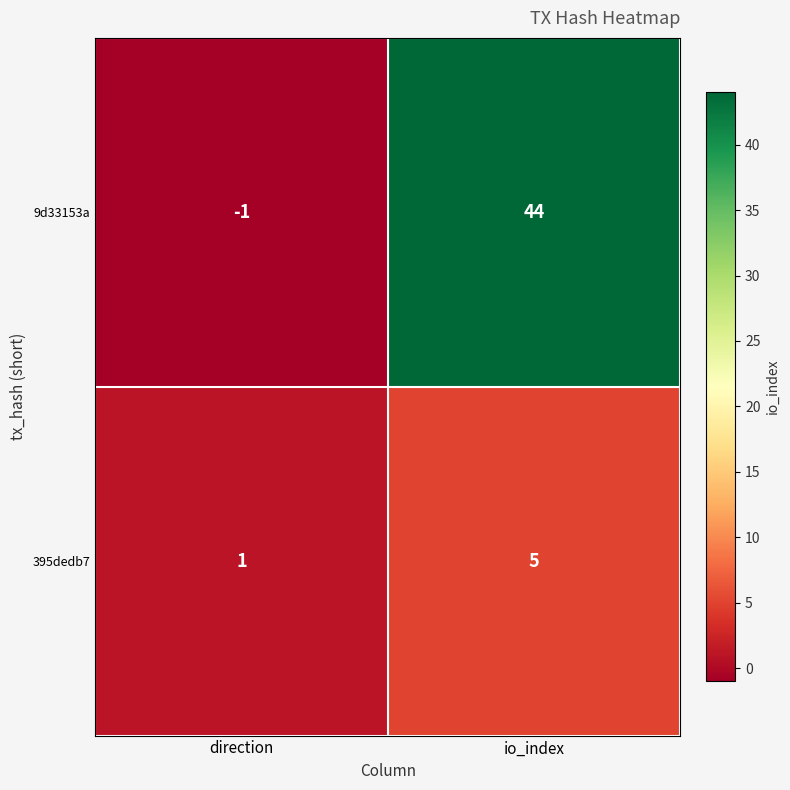

What is the sum of all 9d33153a values?

43